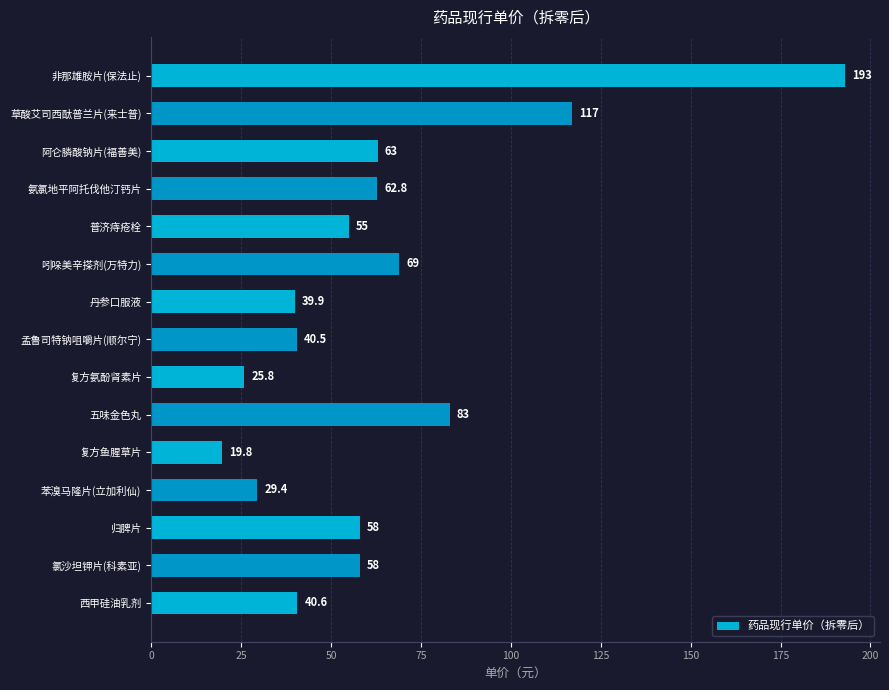

Which has a higher value, 复方鱼腥草片 or 草酸艾司西酞普兰片(来士普)?

草酸艾司西酞普兰片(来士普)